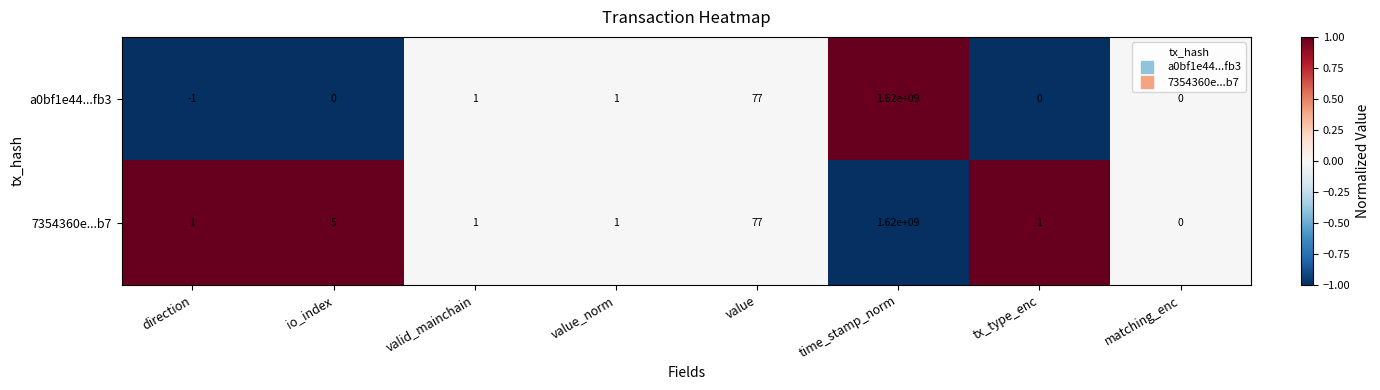

List the series in order of their overall mean, highest first.

7354360e...b7, a0bf1e44...fb3